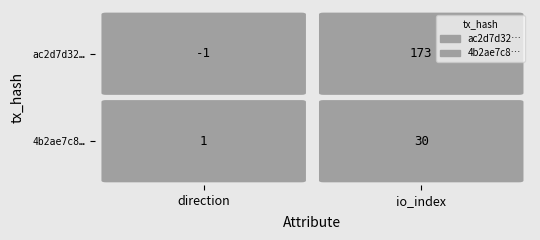

Reading right to left, list all the values displayed in this chart.

ac2d7d3207ee04f0b1ebd1333d8165873733a03: 173	-1
4b2ae7c819ba70443e4697a49539ec16b79a46a: 30	1